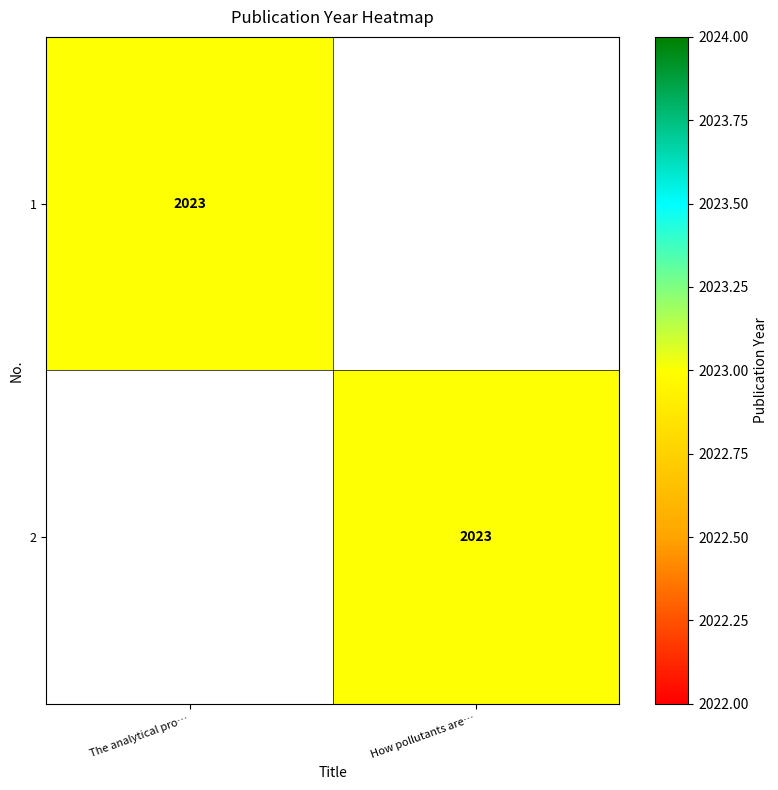

The value of 1 at The analytical pro… is 3199. True or false?

False